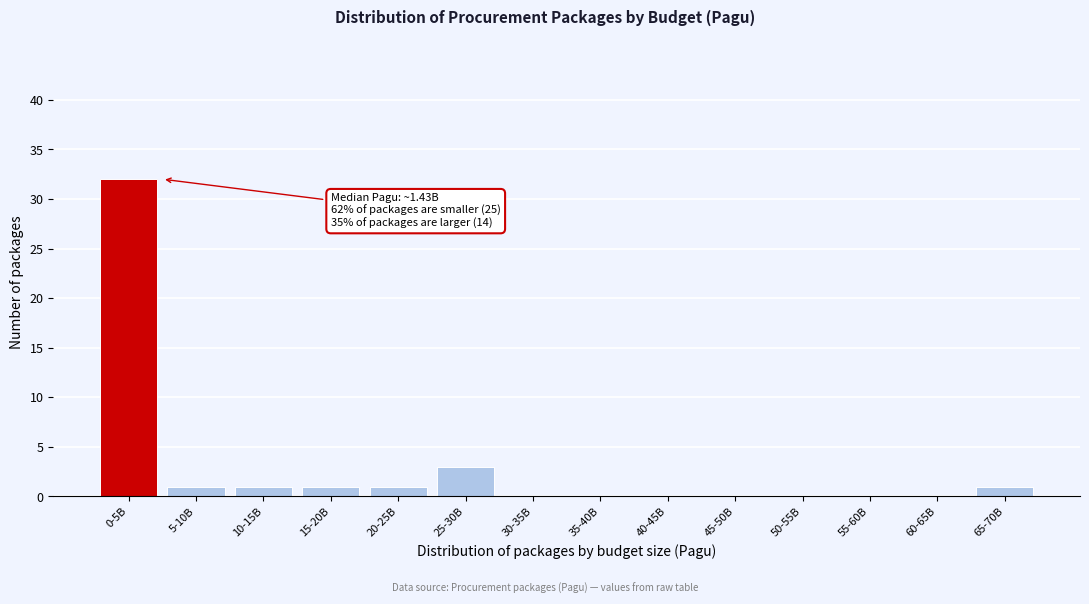

Reading right to left, extract all data points from this chart.

65-70B=1	60-65B=0	55-60B=0	50-55B=0	45-50B=0	40-45B=0	35-40B=0	30-35B=0	25-30B=3	20-25B=1	15-20B=1	10-15B=1	5-10B=1	0-5B=32